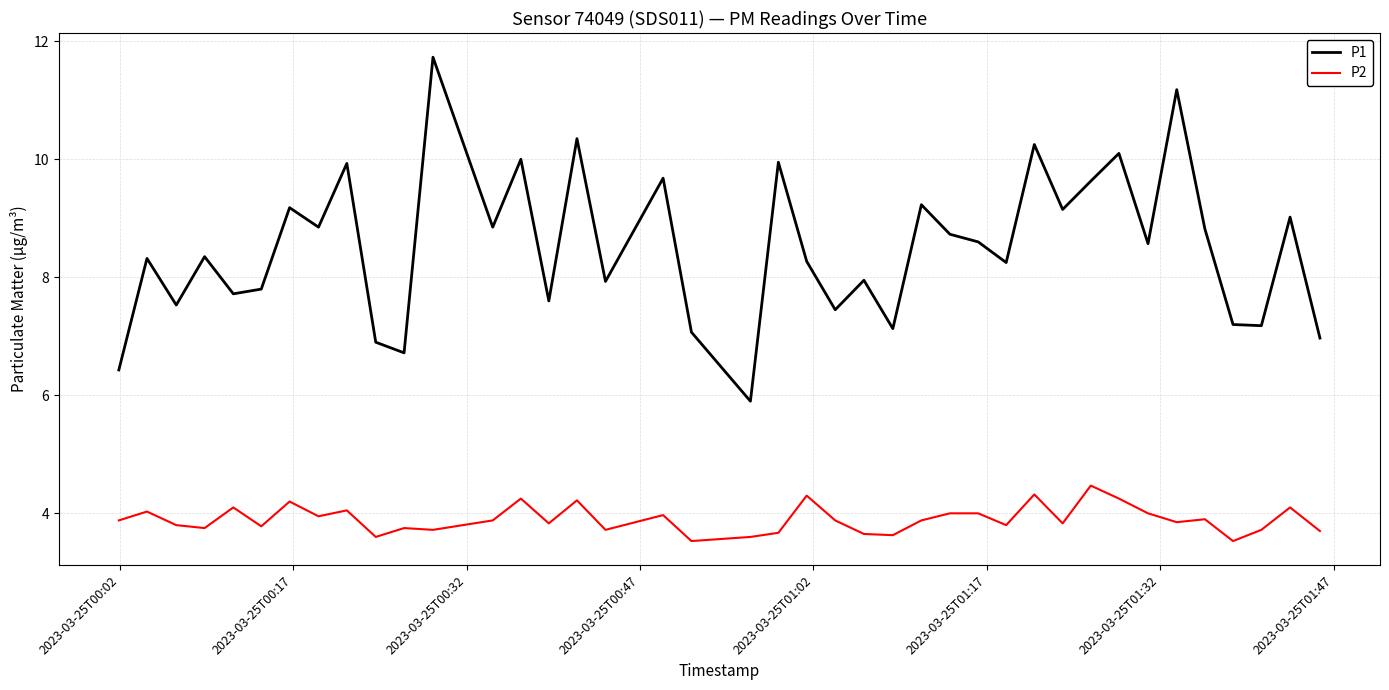

Count the number of categories in the chart.

40